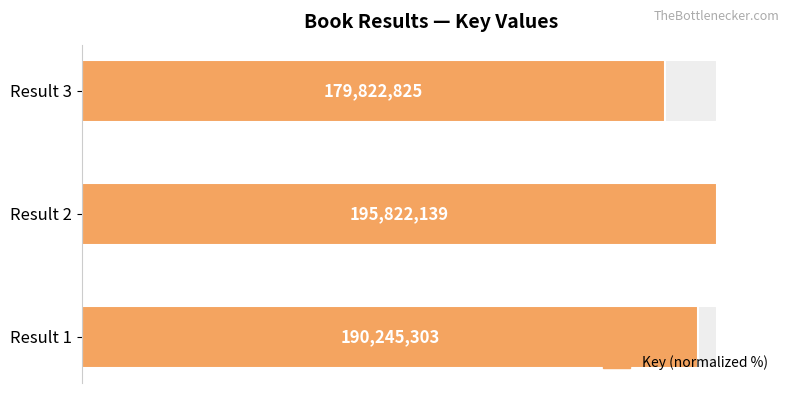

What is the greatest value displayed?

100.0